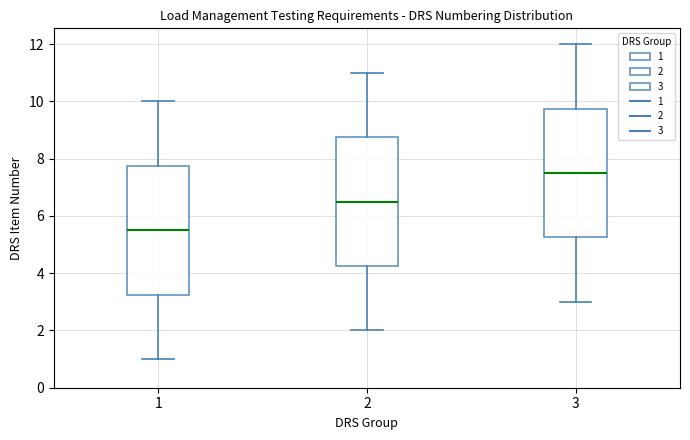

Reading left to right, read every box against the y-axis: the position of its median line, the range the box covers, and the ends of its whiskers. The values are not printed on the chart, so give them approximately, as read against the axis.

1: median 5.6, box 3.2 to 7.8, whiskers 1.0 to 10.0
2: median 6.6, box 4.2 to 8.8, whiskers 2.0 to 11.0
3: median 7.6, box 5.2 to 9.8, whiskers 3.0 to 12.0